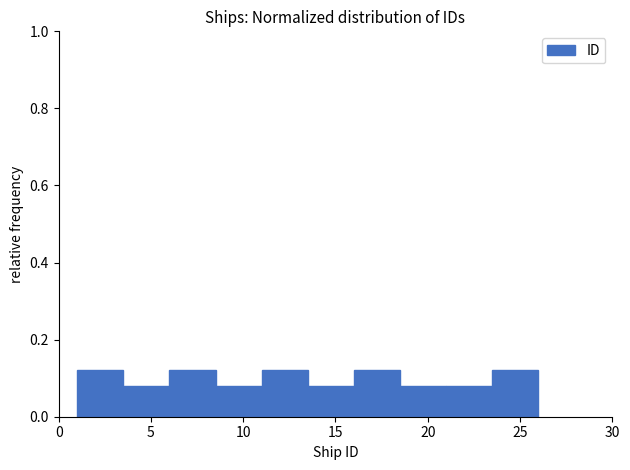

What is the height of the bar covering 23.5 to 26.0 on the x-axis? The values are not printed on the chart, so give them approximately, as read against the axis.

0.12